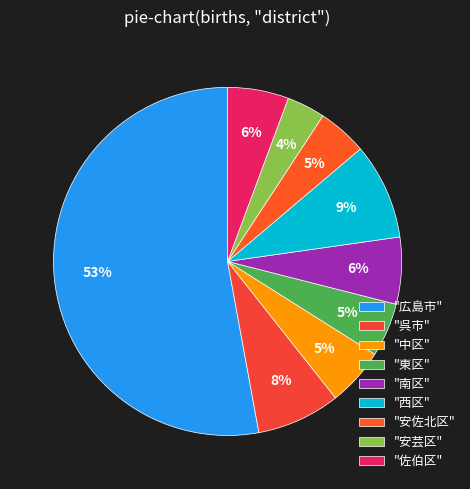

How many slices are in this pie chart?

9